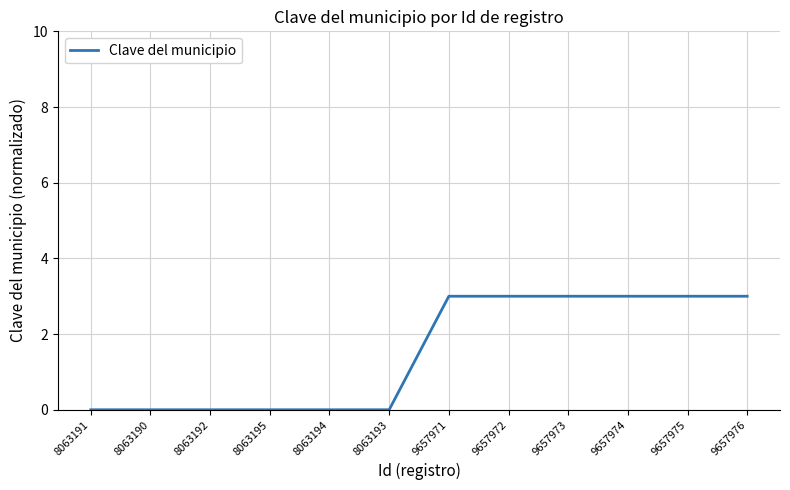

What position from the right is 9657975?

2